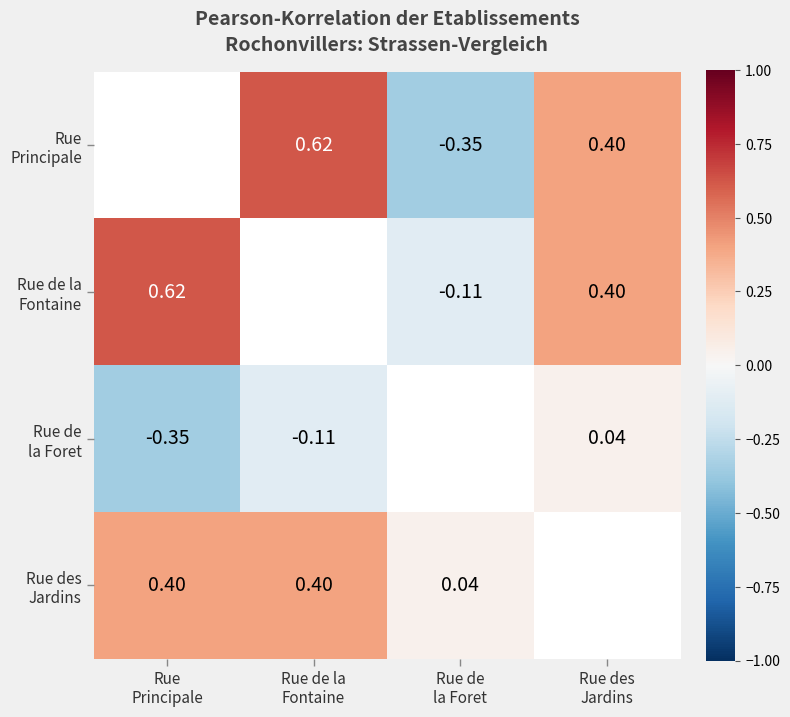

What is the difference between the maximum and minimum values in the RUE PRINCIPALE series?

1.4